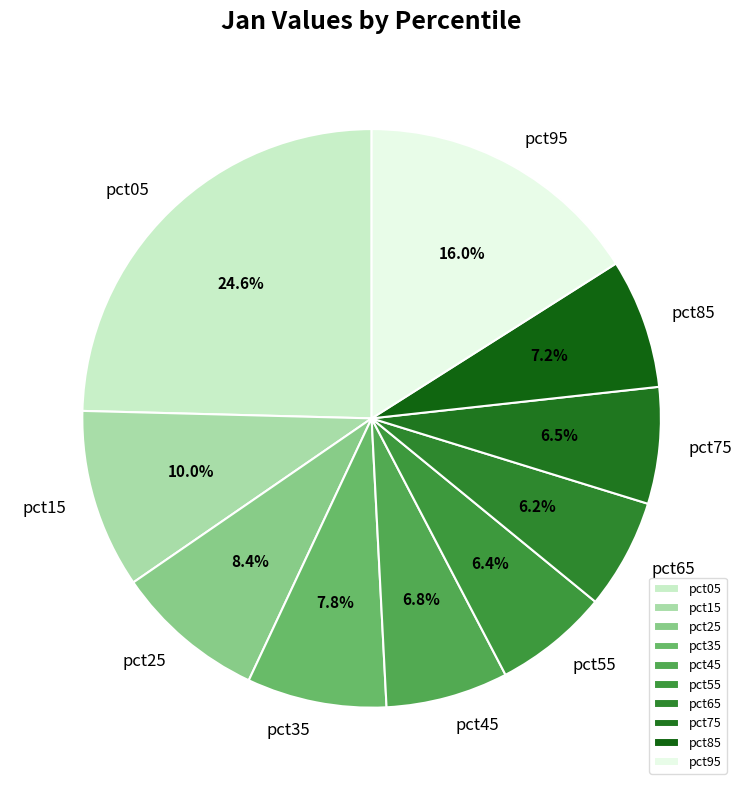

Which category has the biggest portion of the pie?

pct05